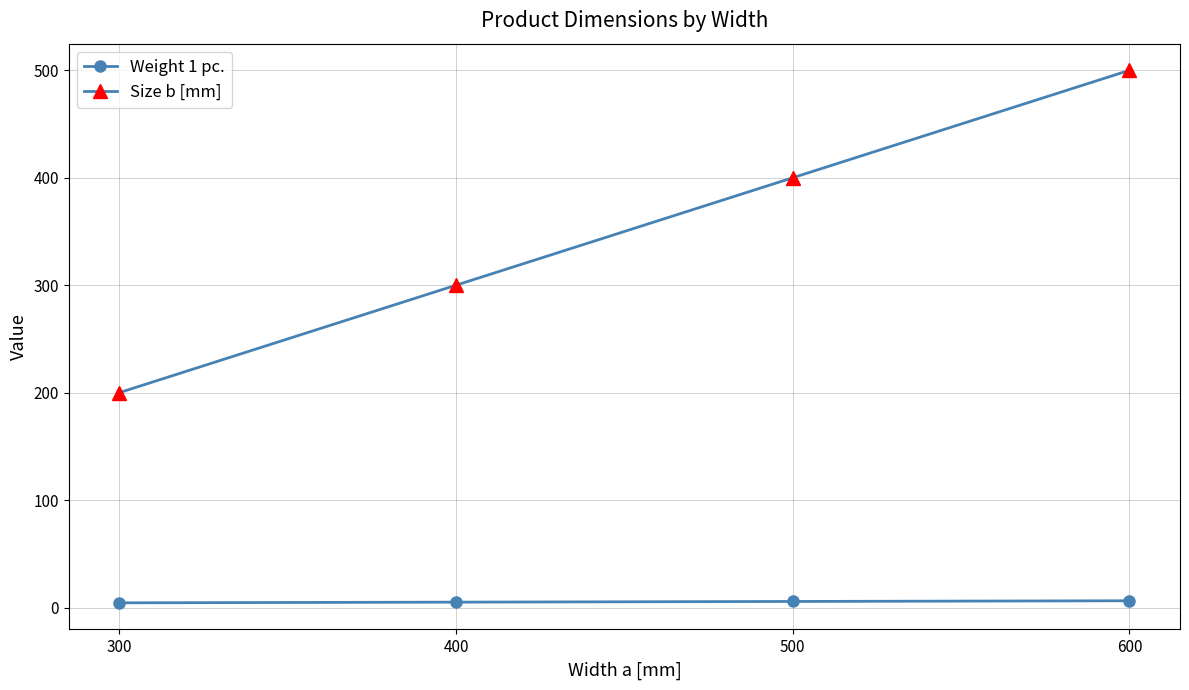

At which label is Size b [mm] closest to 350?

400